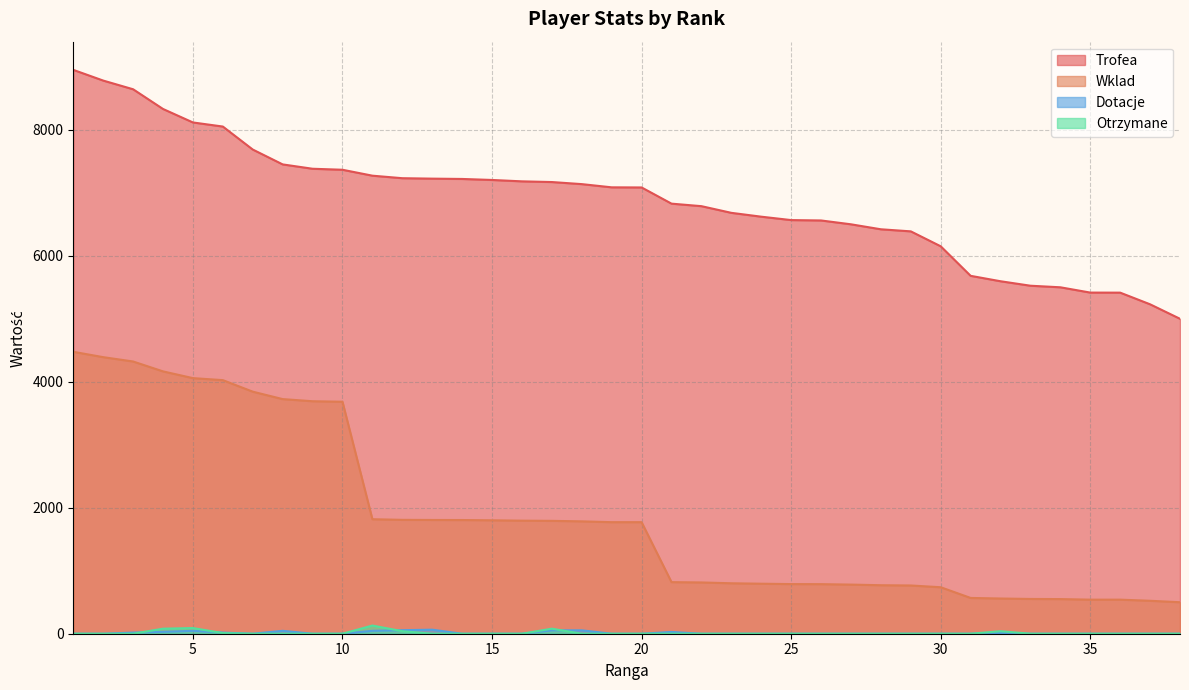

What is the total value across all series at 5?

12311